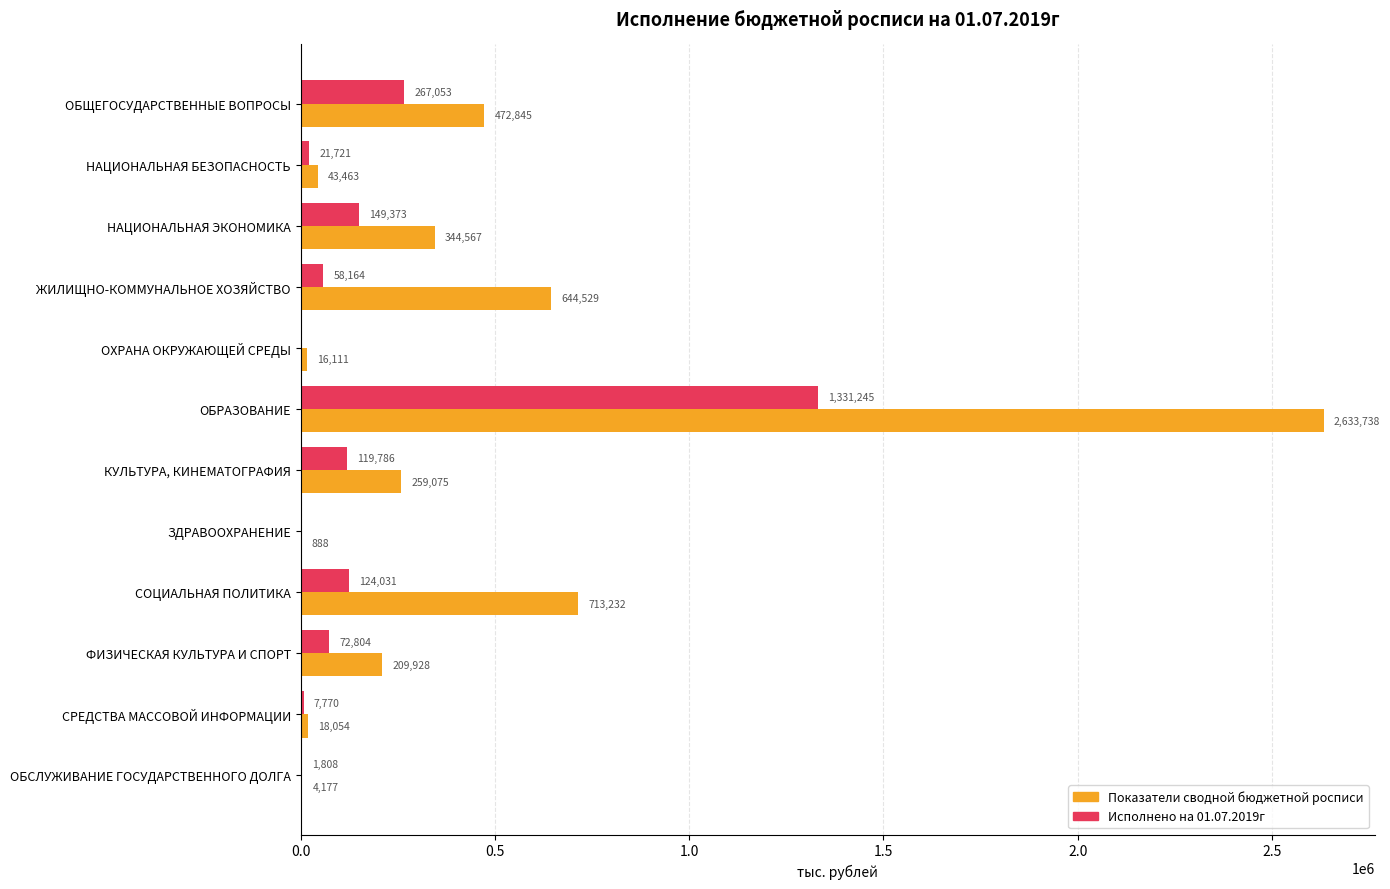

The value of Исполнено на 01.07.2019г at СОЦИАЛЬНАЯ ПОЛИТИКА is 124031.3. True or false?

True